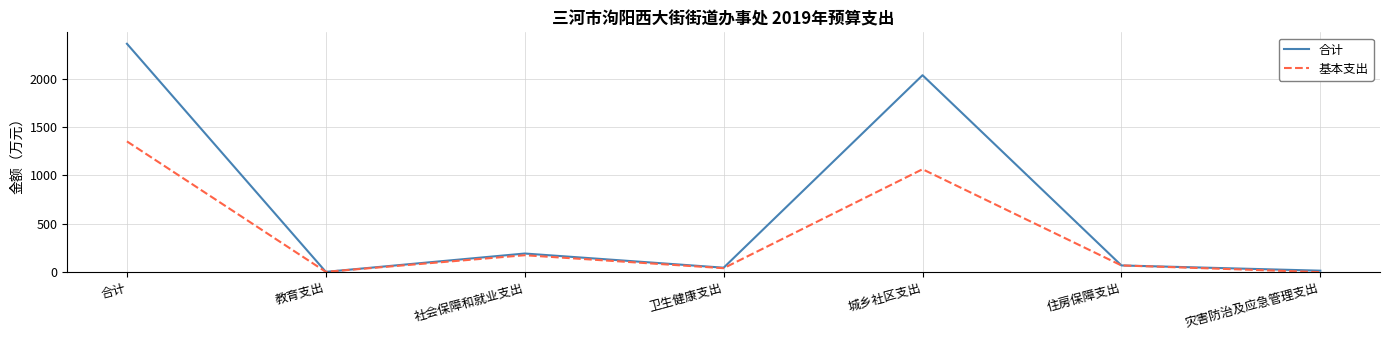

What is the approximate value of 合计 at 社会保障和就业支出?

192.6